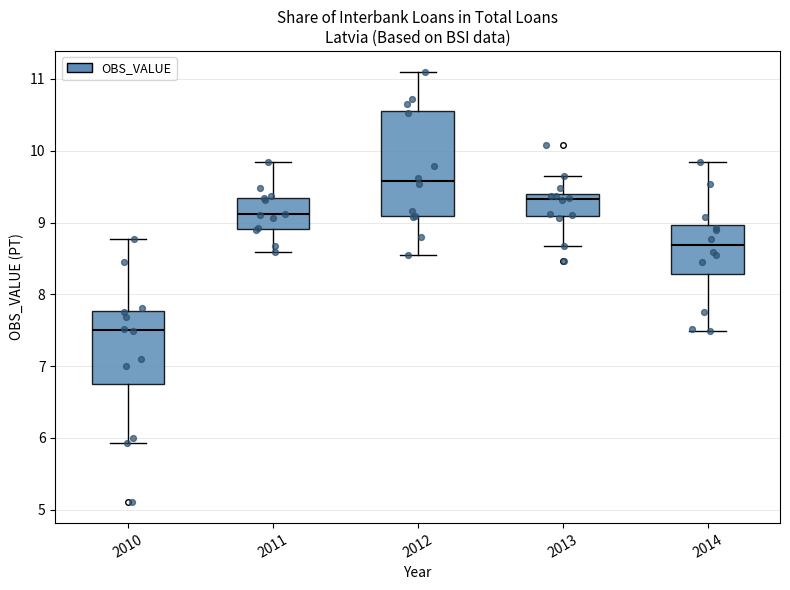

Reading left to right, read every box against the y-axis: the position of its median line, the range the box covers, and the ends of its whiskers. The values are not printed on the chart, so give them approximately, as read against the axis.

2010: median 7.5, box 6.7 to 7.8, whiskers 5.9 to 8.8
2011: median 9.1, box 8.9 to 9.3, whiskers 8.6 to 9.8
2012: median 9.6, box 9.1 to 10.6, whiskers 8.5 to 11.1
2013: median 9.3, box 9.1 to 9.4, whiskers 8.7 to 9.7
2014: median 8.7, box 8.3 to 9.0, whiskers 7.5 to 9.8